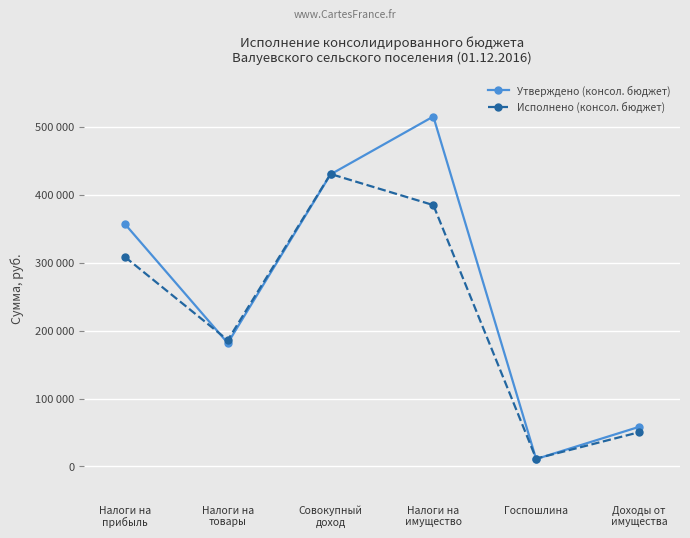

At which label does Утверждено (консол. бюджет) first exceed 356800?

Совокупный
доход